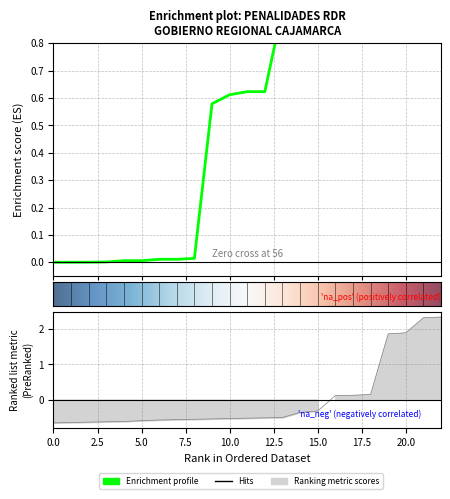

At which label is the value closest to 0?

16